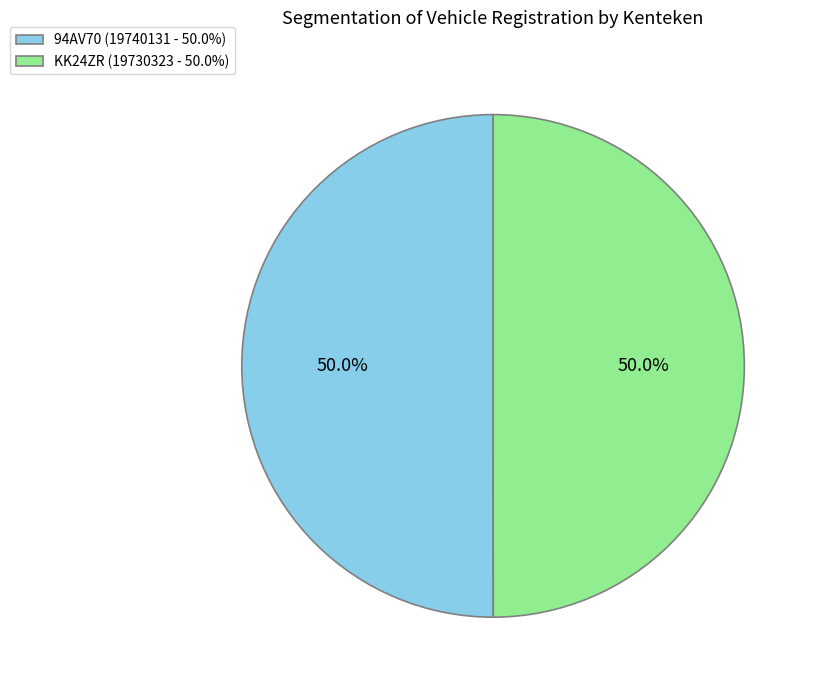

Combined, what portion of the pie is KK24ZR and 94AV70?

100.0%